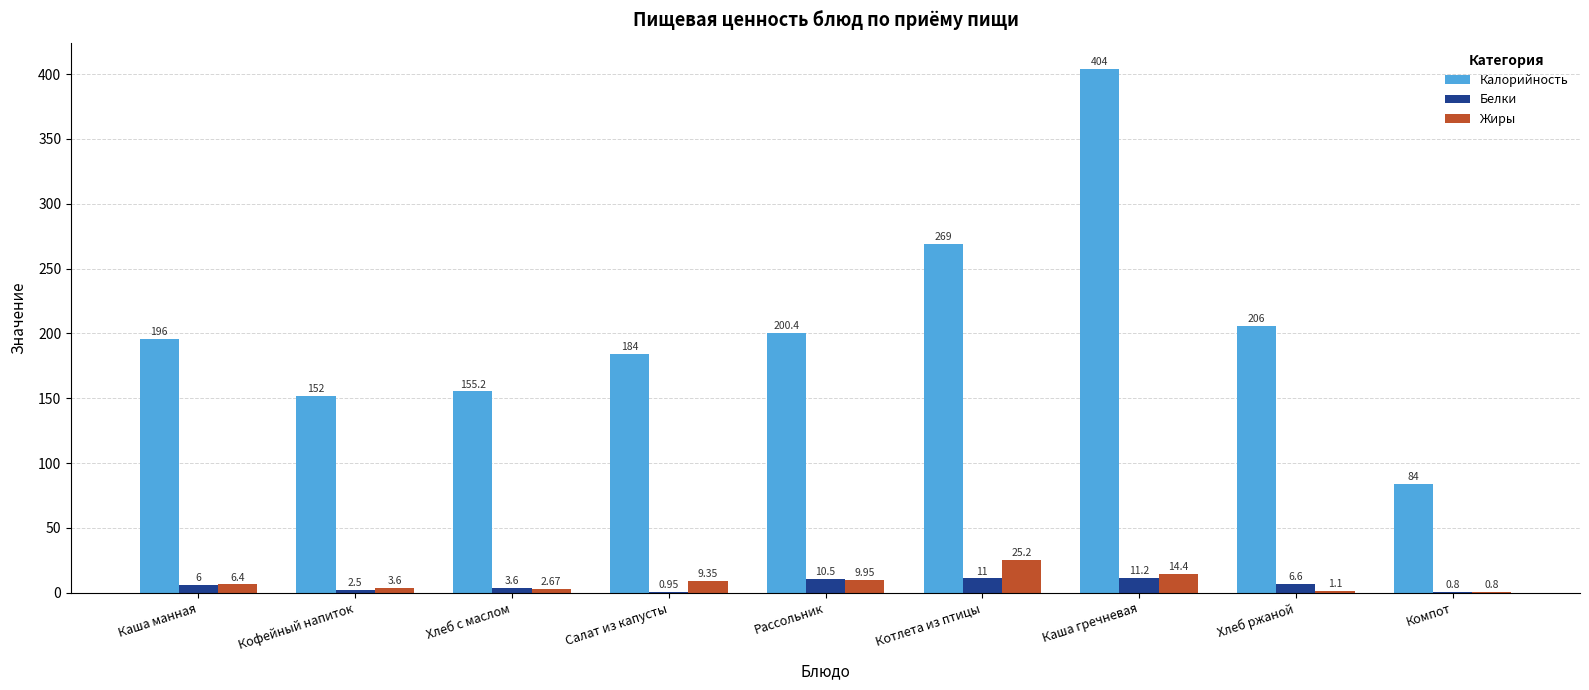

Which series has the largest range (max minus min)?

Калорийность